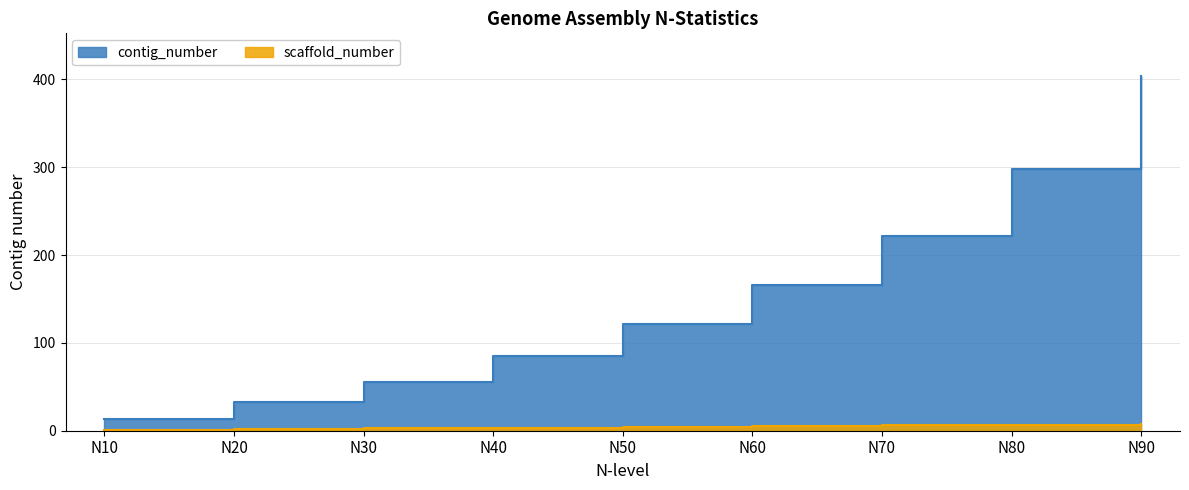

Which category has the lowest value in the contig_number series?

N10